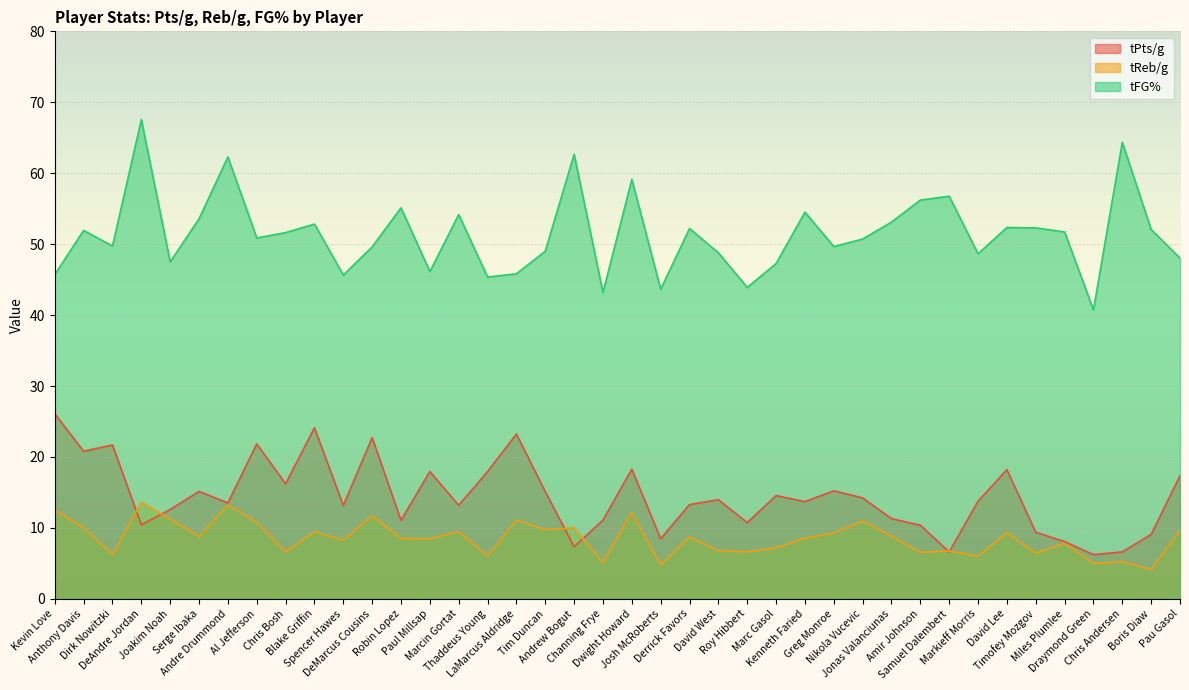

Which label corresponds to the smallest value in the chart?

Boris Diaw